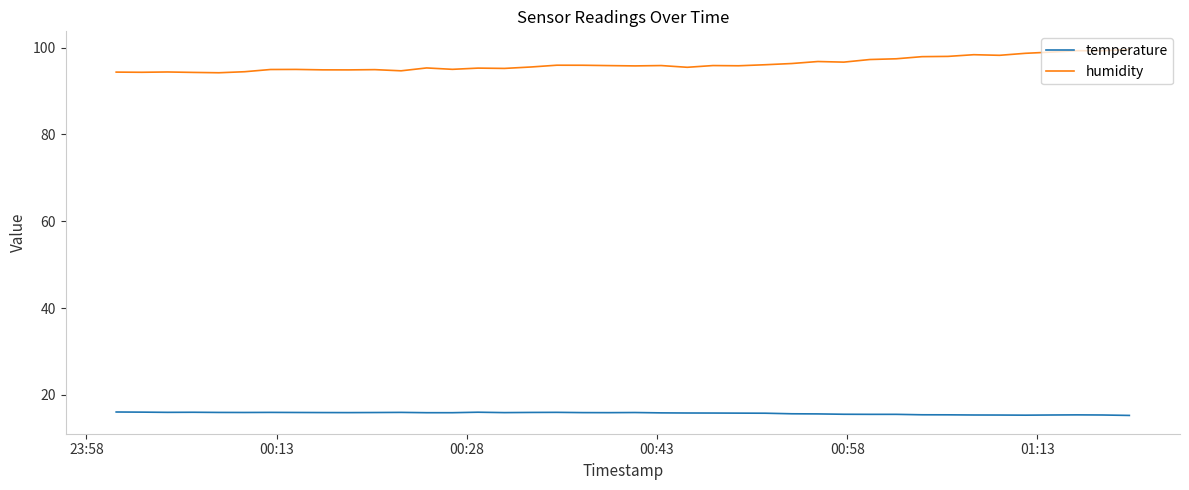

How many lines are shown in the chart?

2